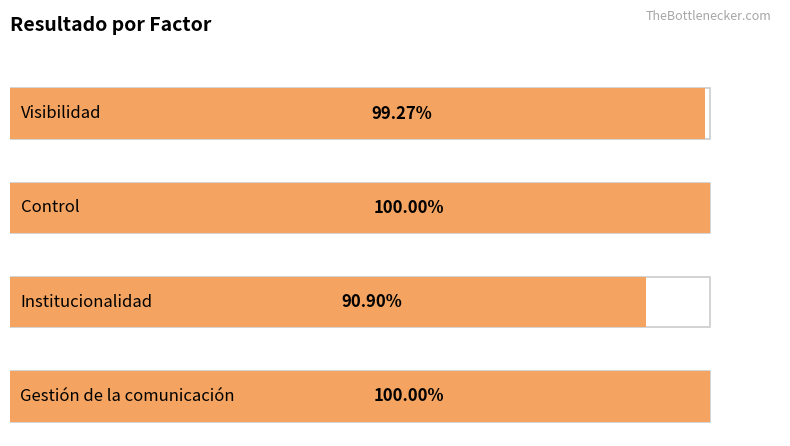

What is the label of the 3rd bar from the left?

Institucionalidad